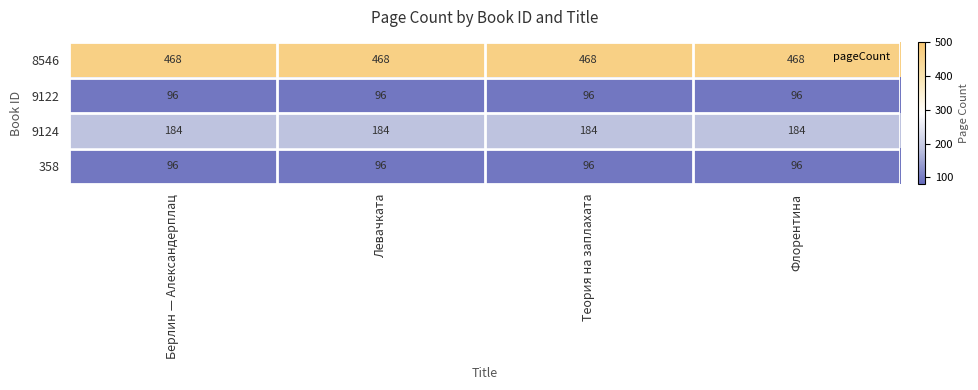

What is the highest value of the 358 series?

96